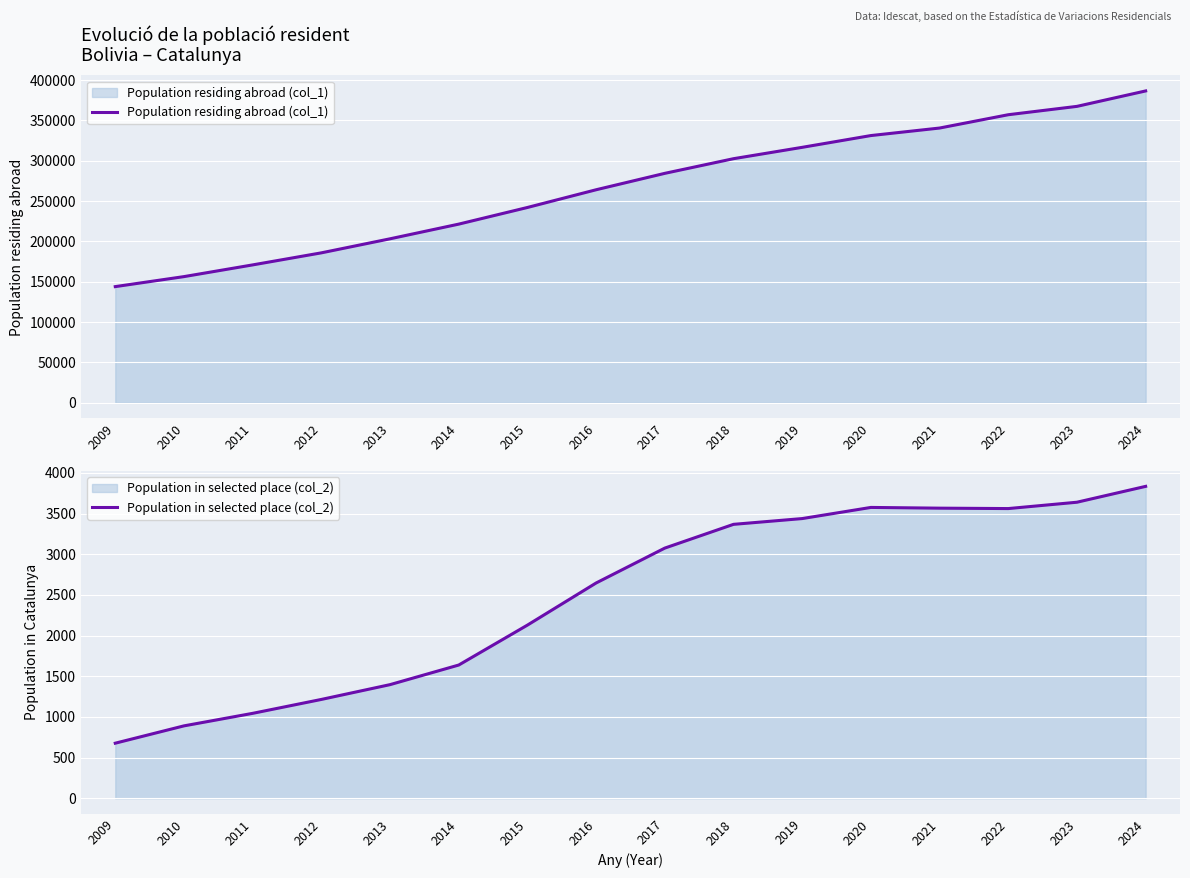

Reading left to right, what are all the values shown in this chart?

Population residing abroad (col_1): 2009=144002	2010=156400	2011=170909	2012=185848	2013=203250	2014=221444	2015=242070	2016=264034	2017=284374	2018=302525	2019=316599	2020=331189	2021=340514	2022=357011	2023=367367	2024=386486
Population in selected place (col_2): 2009=677	2010=890	2011=1044	2012=1215	2013=1397	2014=1638	2015=2129	2016=2647	2017=3076	2018=3368	2019=3439	2020=3576	2021=3567	2022=3562	2023=3640	2024=3835